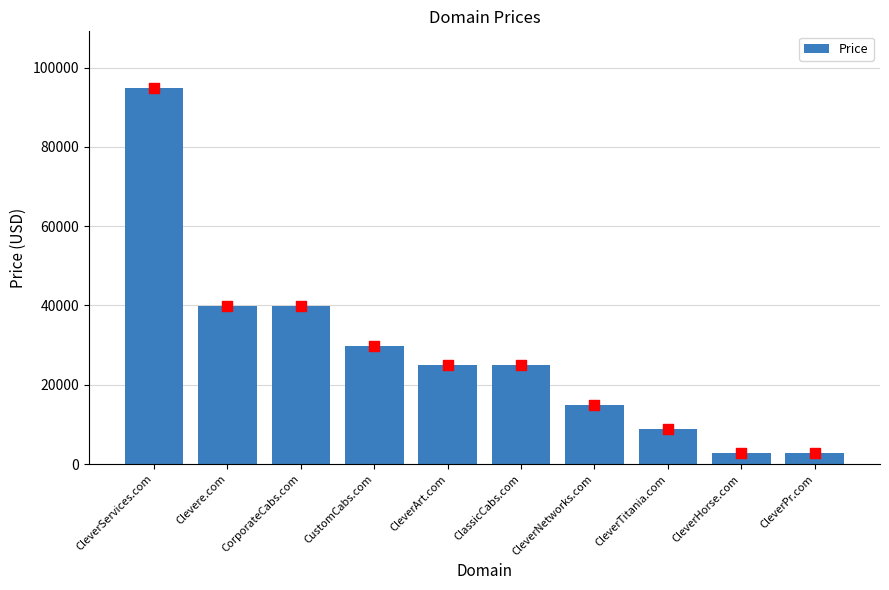

What is the change in value from CleverServices.com to ClassicCabs.com?

-70000